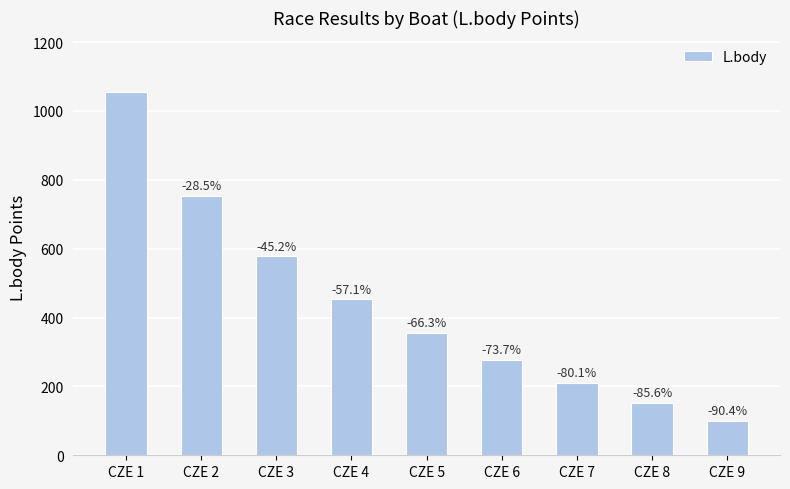

List the labels in order of value, smallest first.

CZE 9, CZE 8, CZE 7, CZE 6, CZE 5, CZE 4, CZE 3, CZE 2, CZE 1